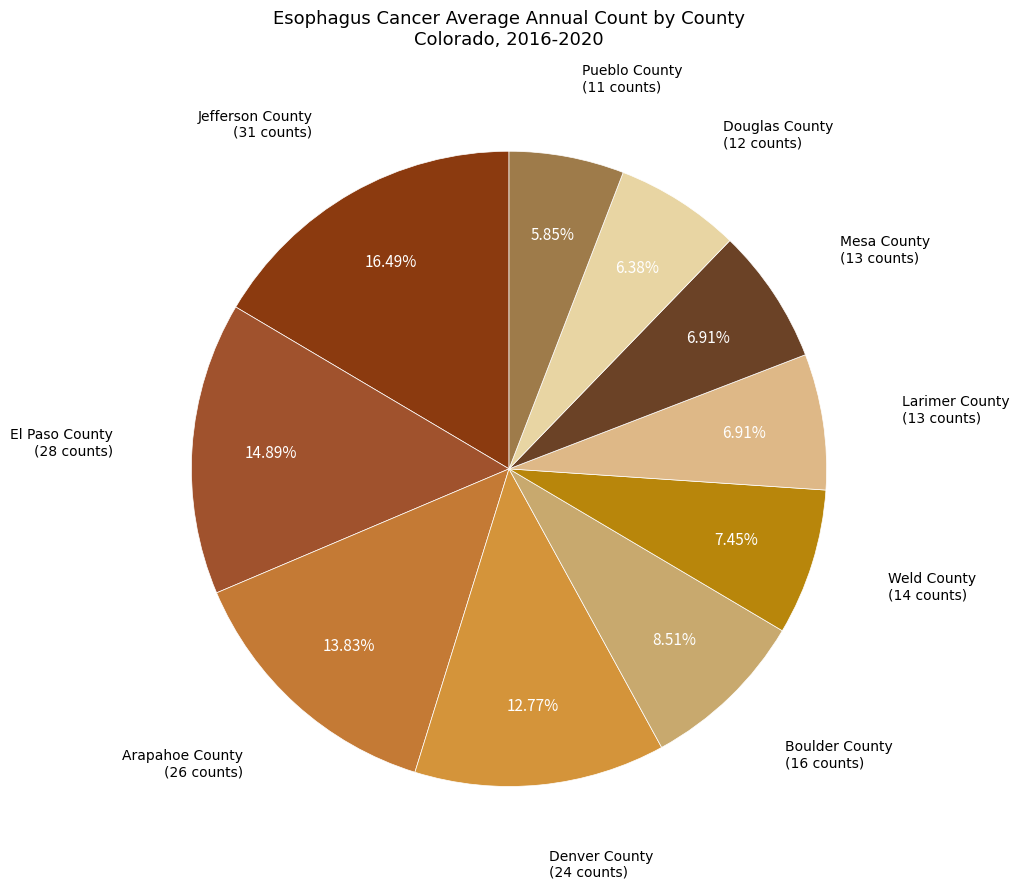

How many slices are in this pie chart?

10